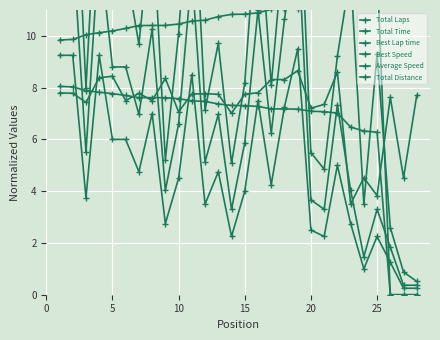

At which category does Average Speed reach its first local peak?

5